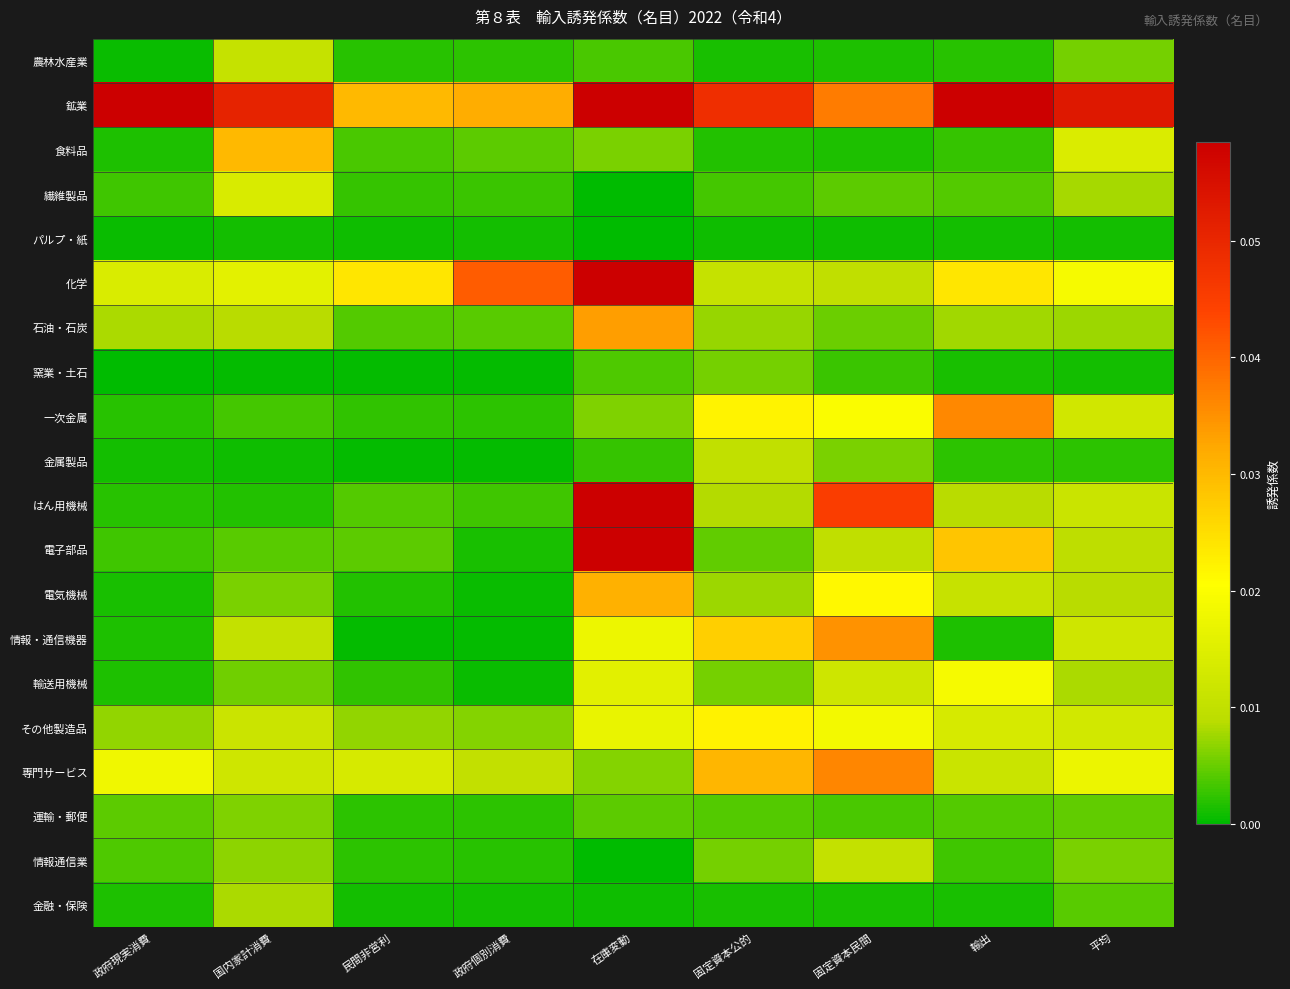

Reading left to right, extract all data points from this chart.

農林水産業: 政府現実消費=0.0	国内家計消費=0.0	民間非営利=0.0	政府個別消費=0.0	在庫変動=0.0	固定資本公的=0.0	固定資本民間=0.0	輸出=0.0	平均=0.0
鉱業: 政府現実消費=0.1	国内家計消費=0.1	民間非営利=0.0	政府個別消費=0.0	在庫変動=0.2	固定資本公的=0.0	固定資本民間=0.0	輸出=0.1	平均=0.1
食料品: 政府現実消費=0.0	国内家計消費=0.0	民間非営利=0.0	政府個別消費=0.0	在庫変動=0.0	固定資本公的=0.0	固定資本民間=0.0	輸出=0.0	平均=0.0
繊維製品: 政府現実消費=0.0	国内家計消費=0.0	民間非営利=0.0	政府個別消費=0.0	在庫変動=0.0	固定資本公的=0.0	固定資本民間=0.0	輸出=0.0	平均=0.0
パルプ・紙: 政府現実消費=0.0	国内家計消費=0.0	民間非営利=0.0	政府個別消費=0.0	在庫変動=0.0	固定資本公的=0.0	固定資本民間=0.0	輸出=0.0	平均=0.0
化学: 政府現実消費=0.0	国内家計消費=0.0	民間非営利=0.0	政府個別消費=0.0	在庫変動=0.1	固定資本公的=0.0	固定資本民間=0.0	輸出=0.0	平均=0.0
石油・石炭: 政府現実消費=0.0	国内家計消費=0.0	民間非営利=0.0	政府個別消費=0.0	在庫変動=0.0	固定資本公的=0.0	固定資本民間=0.0	輸出=0.0	平均=0.0
窯業・土石: 政府現実消費=0.0	国内家計消費=0.0	民間非営利=0.0	政府個別消費=0.0	在庫変動=0.0	固定資本公的=0.0	固定資本民間=0.0	輸出=0.0	平均=0.0
一次金属: 政府現実消費=0.0	国内家計消費=0.0	民間非営利=0.0	政府個別消費=0.0	在庫変動=0.0	固定資本公的=0.0	固定資本民間=0.0	輸出=0.0	平均=0.0
金属製品: 政府現実消費=0.0	国内家計消費=0.0	民間非営利=0.0	政府個別消費=0.0	在庫変動=0.0	固定資本公的=0.0	固定資本民間=0.0	輸出=0.0	平均=0.0
はん用機械: 政府現実消費=0.0	国内家計消費=0.0	民間非営利=0.0	政府個別消費=0.0	在庫変動=0.1	固定資本公的=0.0	固定資本民間=0.0	輸出=0.0	平均=0.0
電子部品: 政府現実消費=0.0	国内家計消費=0.0	民間非営利=0.0	政府個別消費=0.0	在庫変動=0.1	固定資本公的=0.0	固定資本民間=0.0	輸出=0.0	平均=0.0
電気機械: 政府現実消費=0.0	国内家計消費=0.0	民間非営利=0.0	政府個別消費=0.0	在庫変動=0.0	固定資本公的=0.0	固定資本民間=0.0	輸出=0.0	平均=0.0
情報・通信機器: 政府現実消費=0.0	国内家計消費=0.0	民間非営利=0.0	政府個別消費=0.0	在庫変動=0.0	固定資本公的=0.0	固定資本民間=0.0	輸出=0.0	平均=0.0
輸送用機械: 政府現実消費=0.0	国内家計消費=0.0	民間非営利=0.0	政府個別消費=0.0	在庫変動=0.0	固定資本公的=0.0	固定資本民間=0.0	輸出=0.0	平均=0.0
その他製造品: 政府現実消費=0.0	国内家計消費=0.0	民間非営利=0.0	政府個別消費=0.0	在庫変動=0.0	固定資本公的=0.0	固定資本民間=0.0	輸出=0.0	平均=0.0
専門サービス: 政府現実消費=0.0	国内家計消費=0.0	民間非営利=0.0	政府個別消費=0.0	在庫変動=0.0	固定資本公的=0.0	固定資本民間=0.0	輸出=0.0	平均=0.0
運輸・郵便: 政府現実消費=0.0	国内家計消費=0.0	民間非営利=0.0	政府個別消費=0.0	在庫変動=0.0	固定資本公的=0.0	固定資本民間=0.0	輸出=0.0	平均=0.0
情報通信業: 政府現実消費=0.0	国内家計消費=0.0	民間非営利=0.0	政府個別消費=0.0	在庫変動=0.0	固定資本公的=0.0	固定資本民間=0.0	輸出=0.0	平均=0.0
金融・保険: 政府現実消費=0.0	国内家計消費=0.0	民間非営利=0.0	政府個別消費=0.0	在庫変動=0.0	固定資本公的=0.0	固定資本民間=0.0	輸出=0.0	平均=0.0